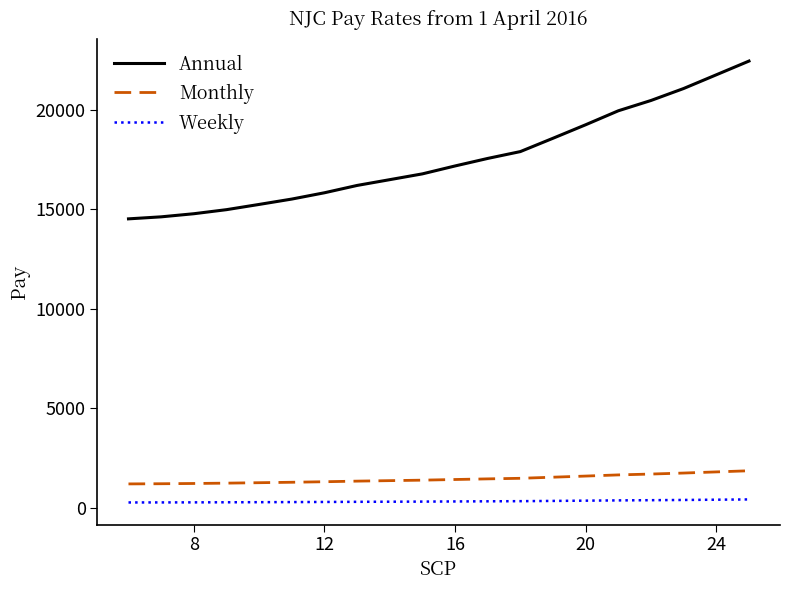

Which series has the widest spread of values?

Annual